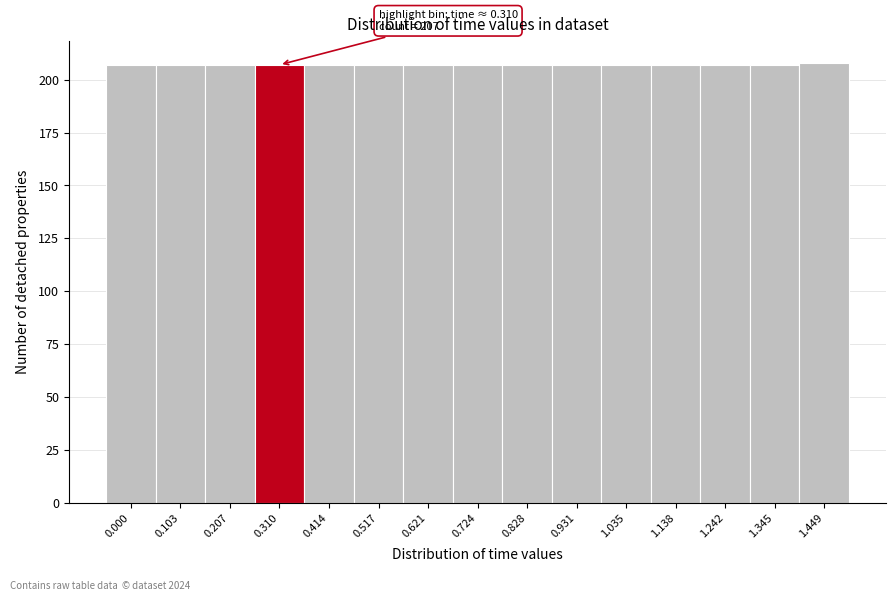

Reading left to right, extract all data points from this chart.

207	207	207	207	207	207	207	207	207	207	207	207	207	207	208